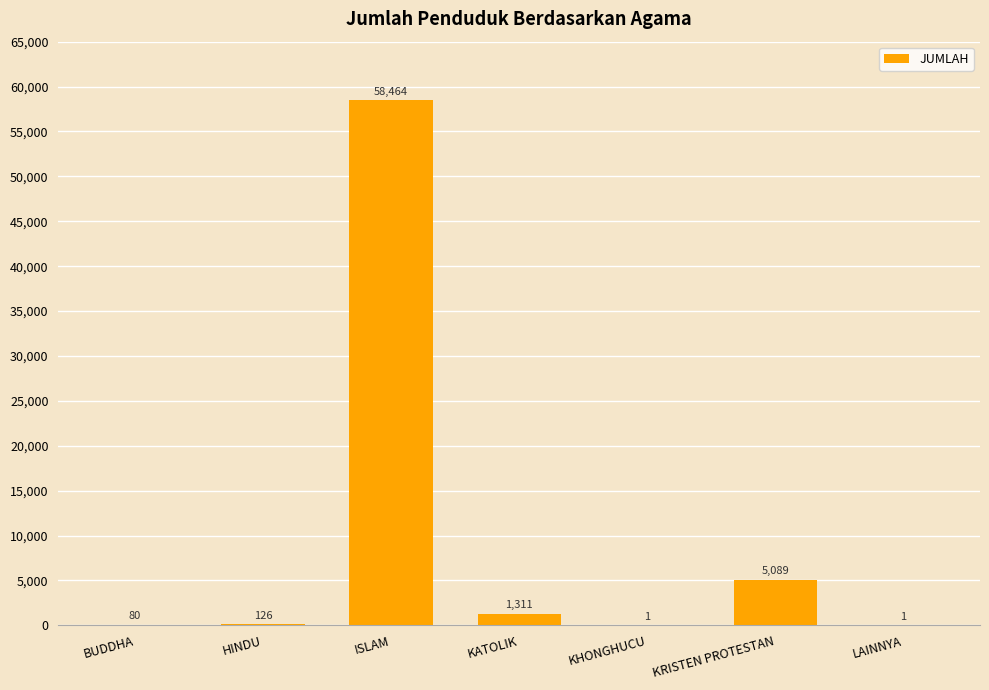

What is the sum of all values?

65072